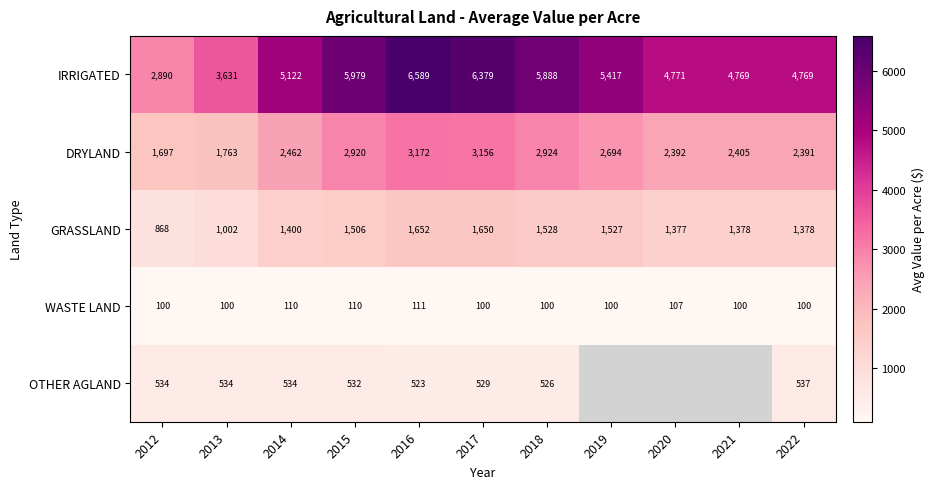

At which category is the sum across all series the highest?

2016